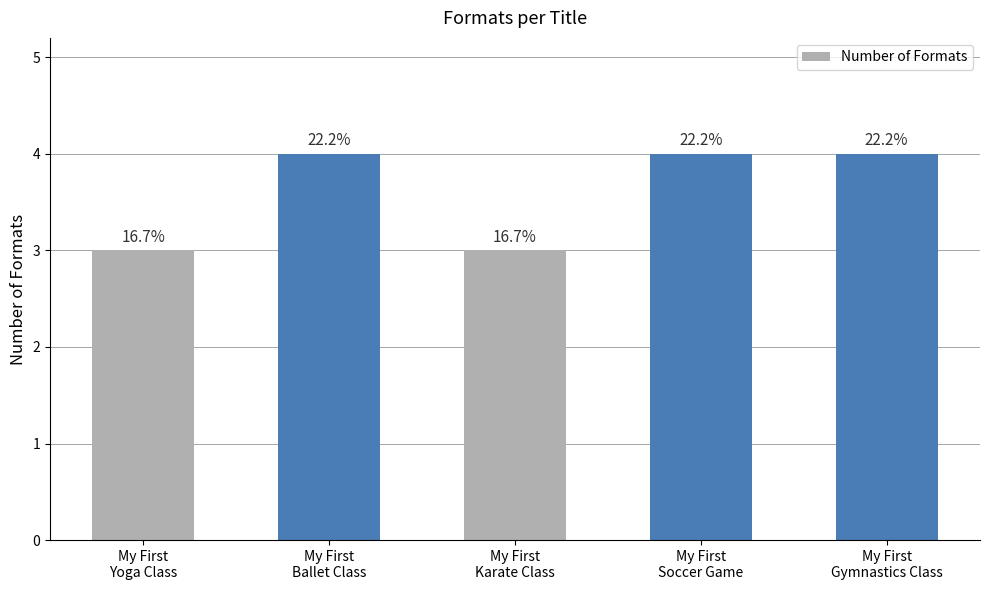

What is the approximate value at My First
Soccer Game?

4